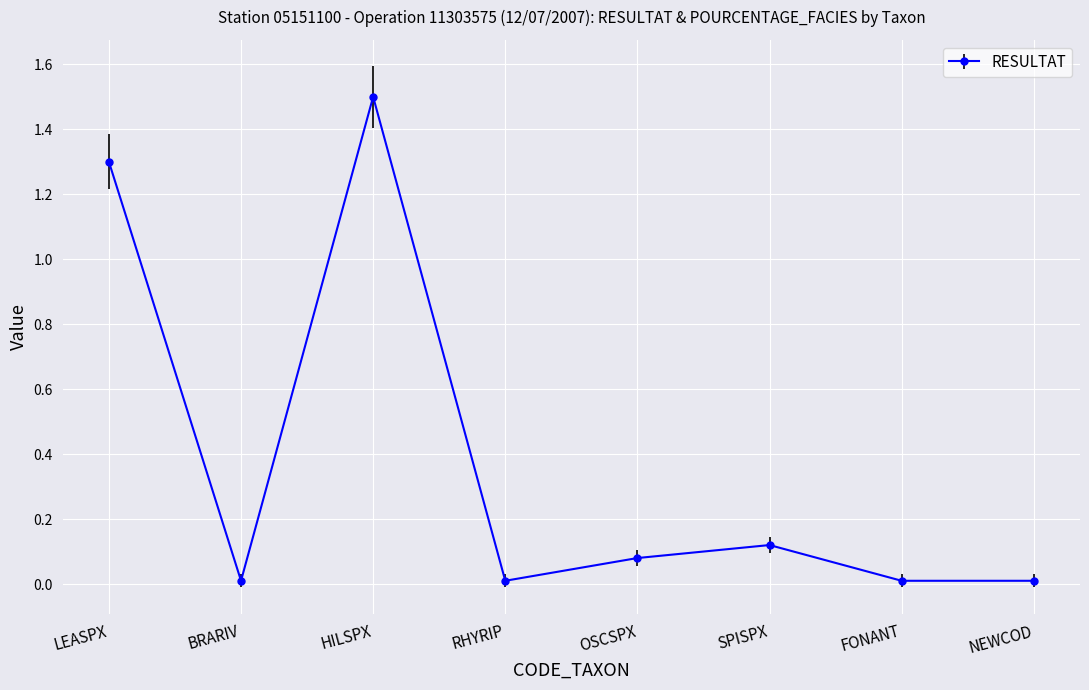

At which category does the chart reach its peak across all series?

HILSPX